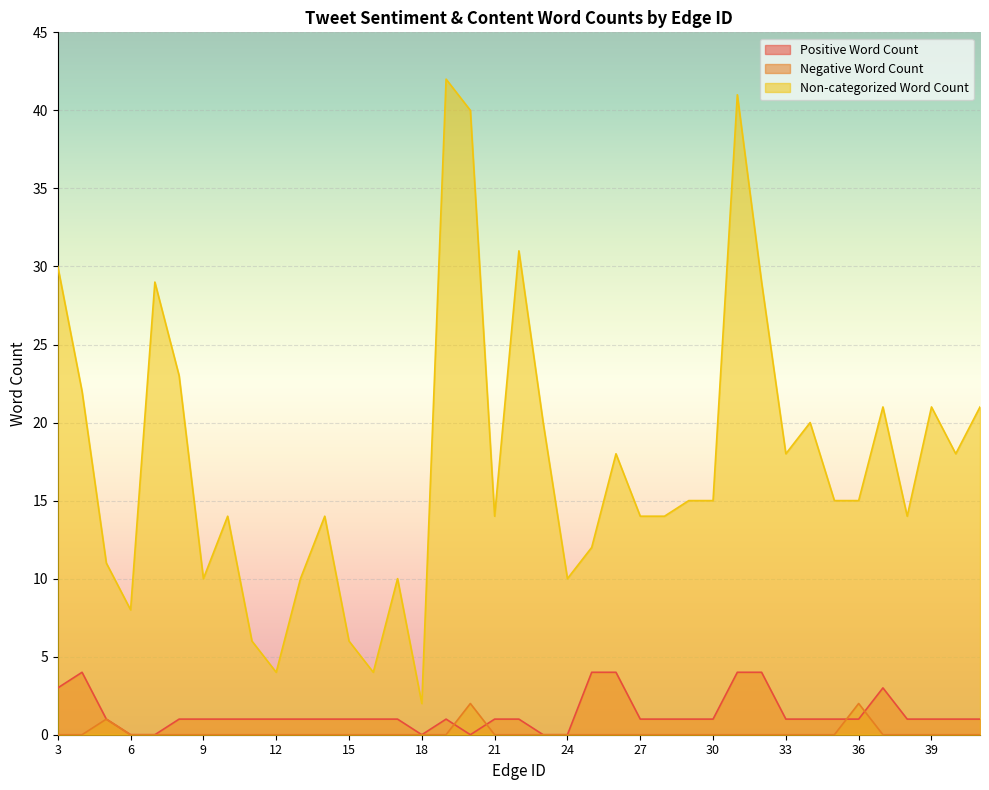

What is the difference between the maximum and minimum values in the Positive Word Count series?

4